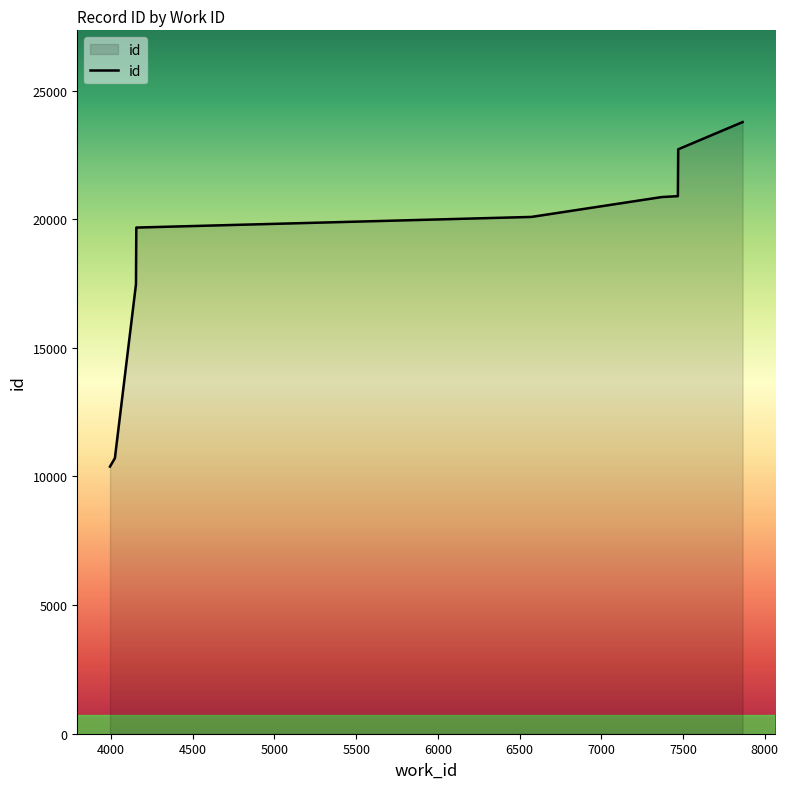

What is the maximum value shown in the chart?

23778